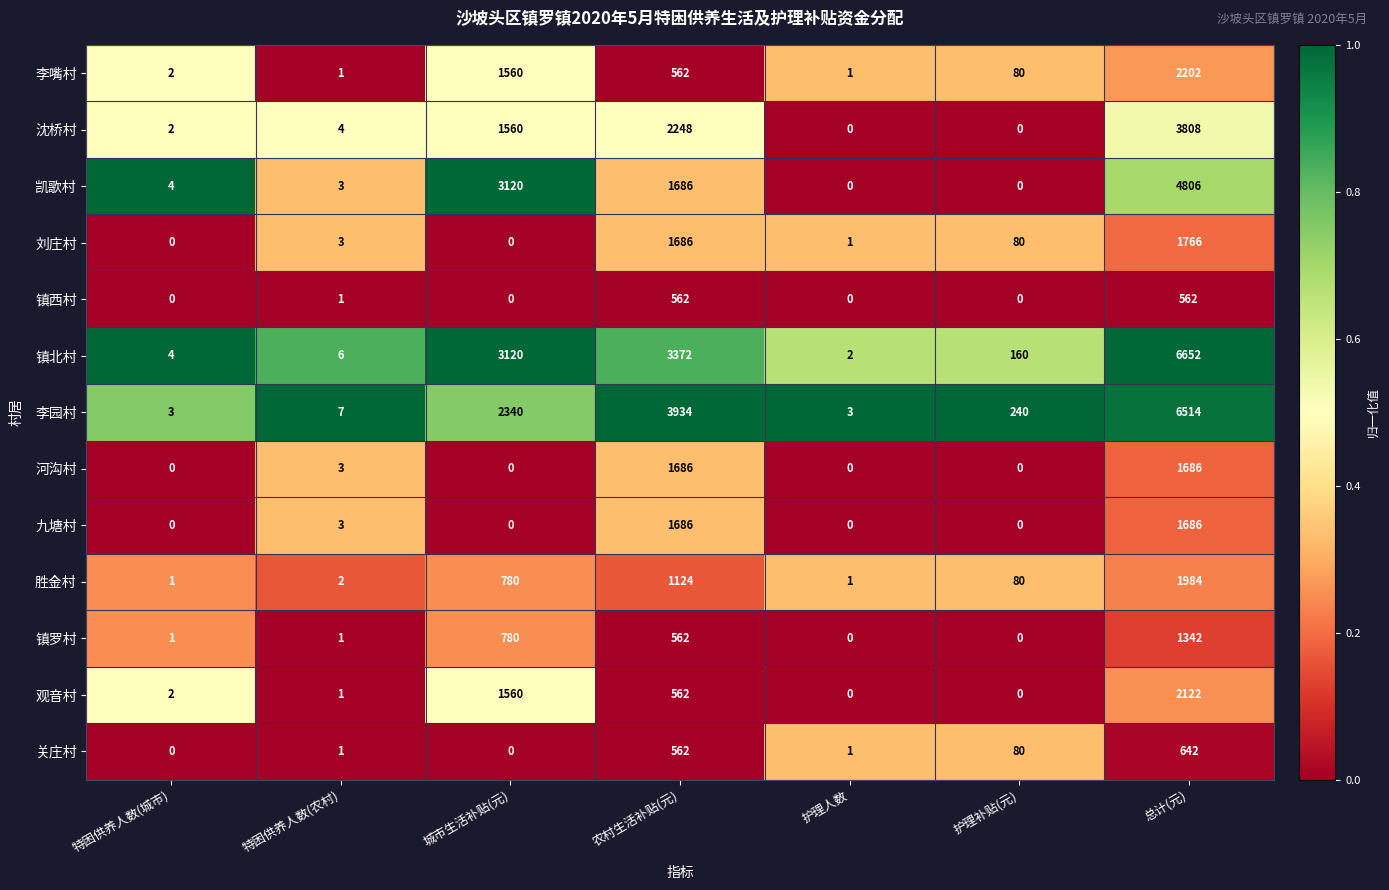

Between 农村生活补贴(元) and 护理补贴(元), which series saw the biggest shift?

李园村